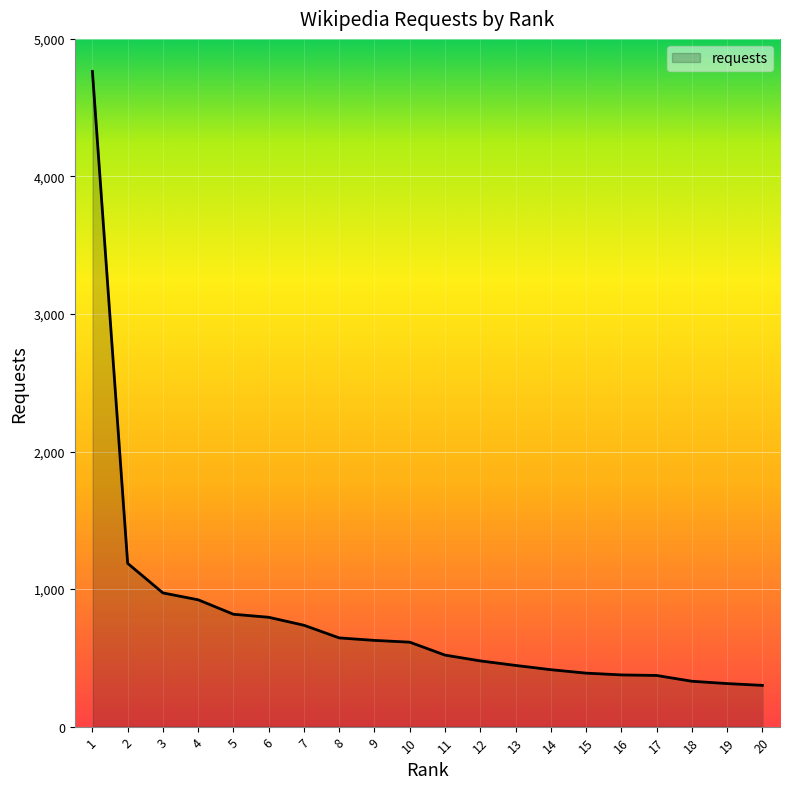

What is the change in value from 16 to 17?

-4